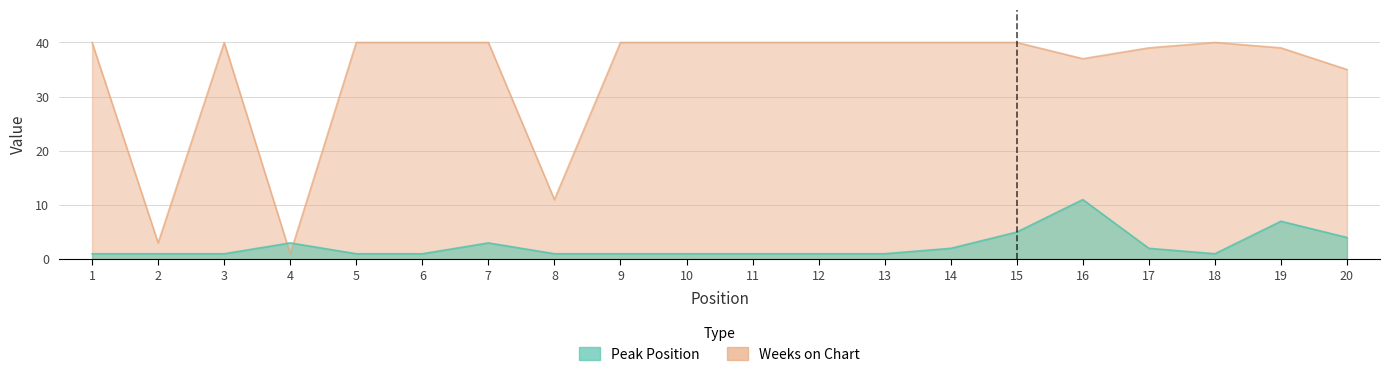

Which series has the largest total across all categories?

Weeks on Chart